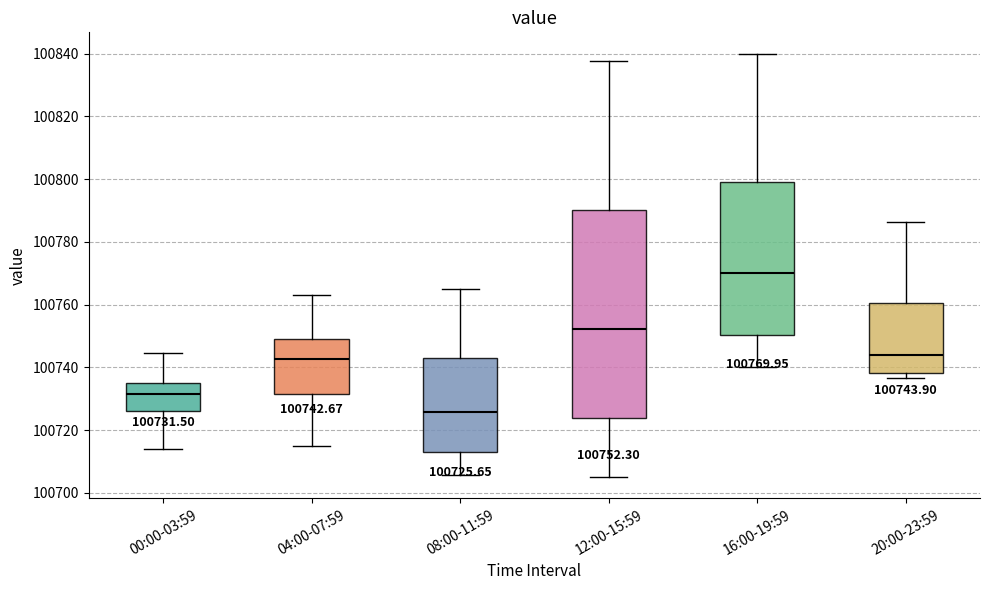

Comparing the boxes themselves (not the whiskers), which one is the tallest?

12:00-15:59